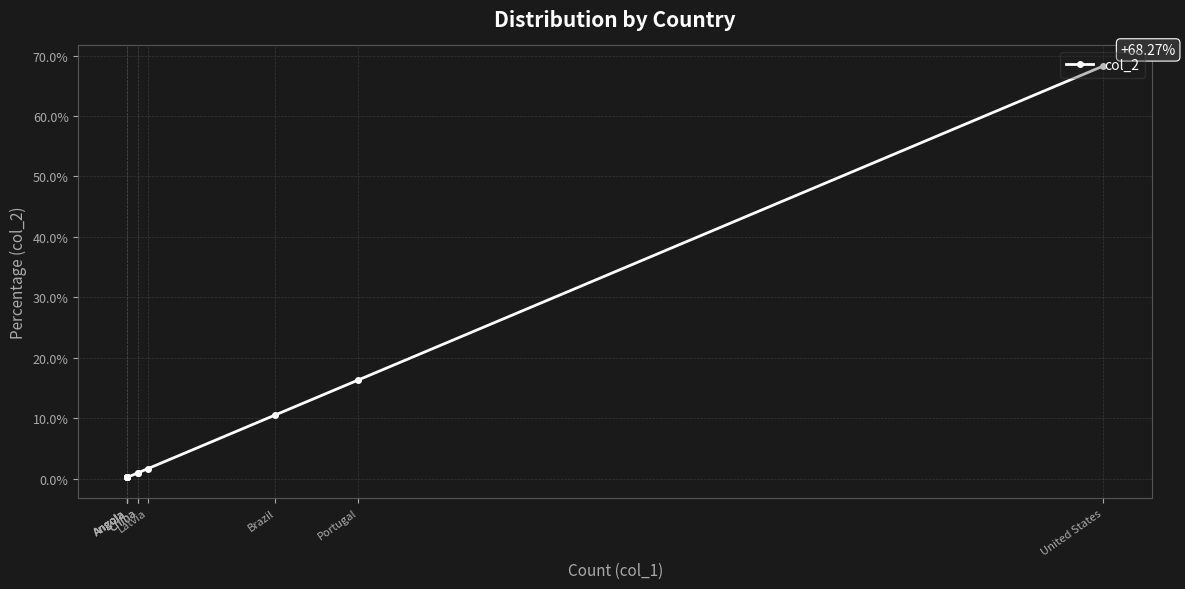

What is the sum of the values at Angola and Portugal?

16.6